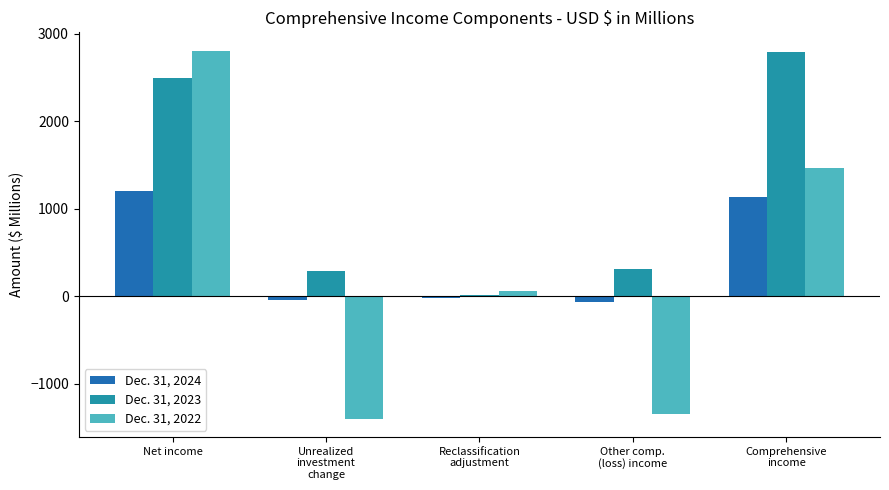

What is the maximum value for Dec. 31, 2024?

1207